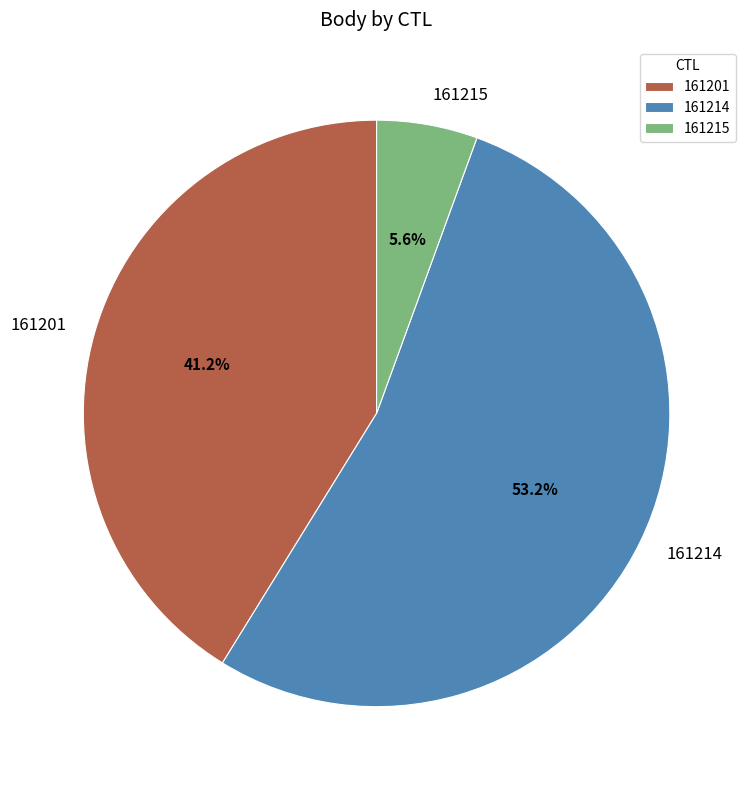

Is 161214 the majority of the pie?

Yes